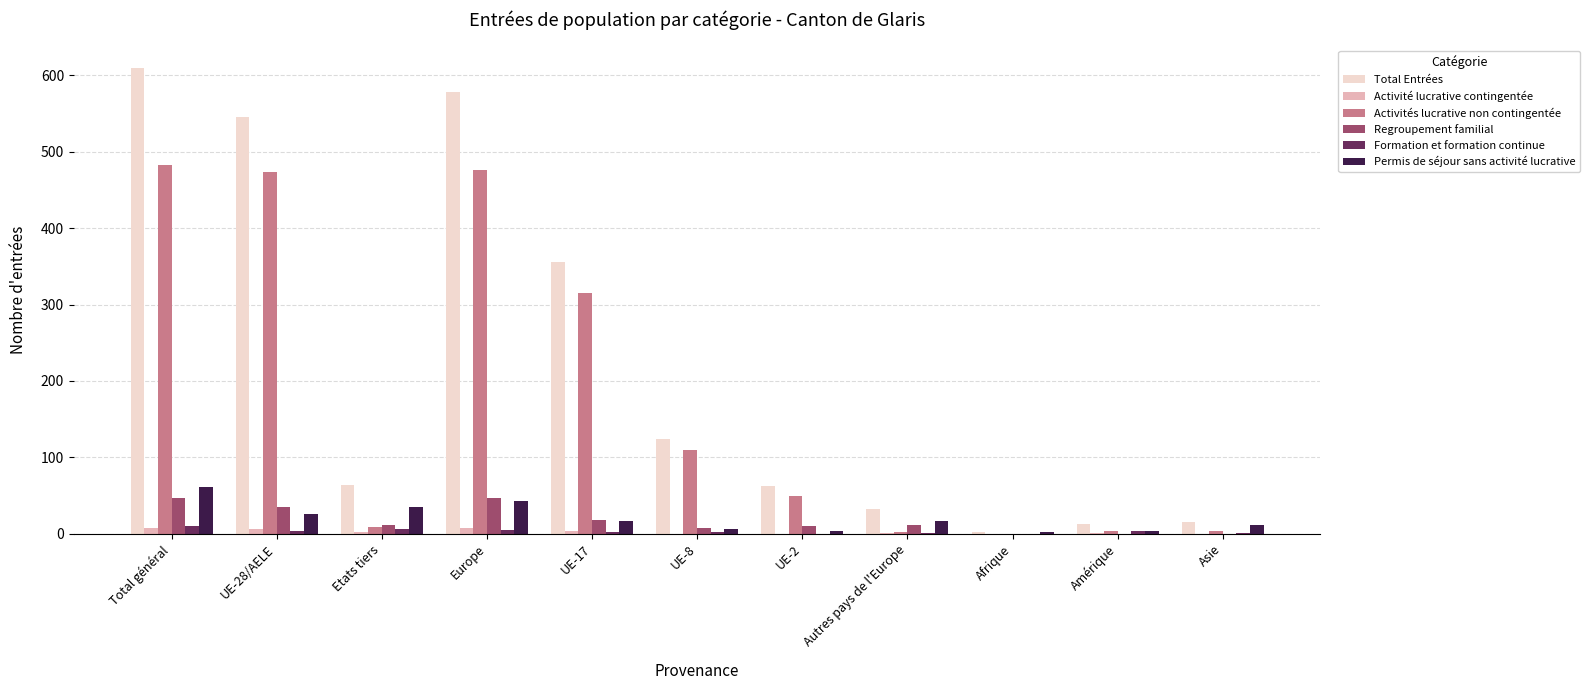

Is the value of Activités lucrative non contingentée at Amérique greater than the value of Regroupement familial at Total général?

No